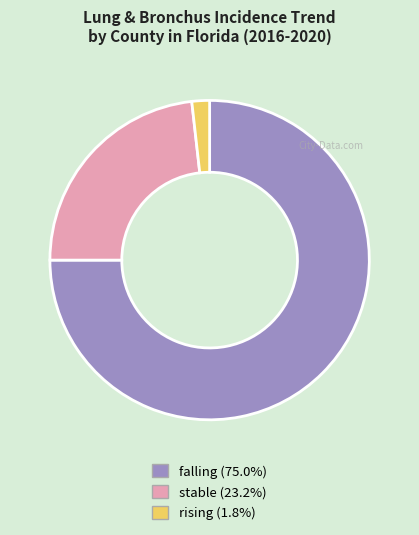

Combined, do rising (1.8%) and falling (75.0%) account for over 50%?

Yes